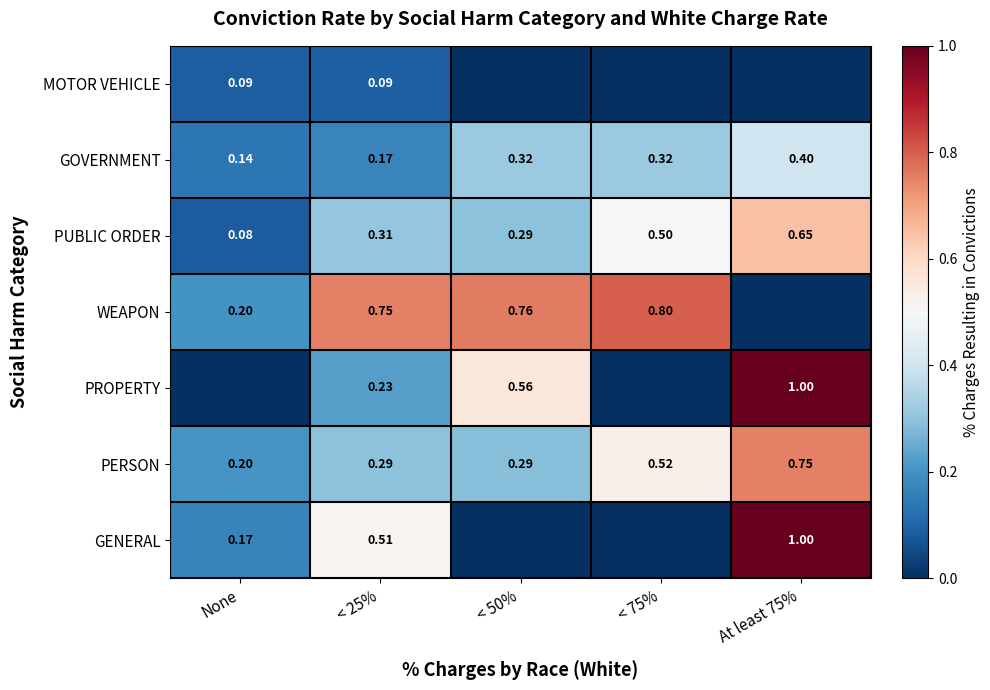

Which category has the lowest value in the PERSON series?

None